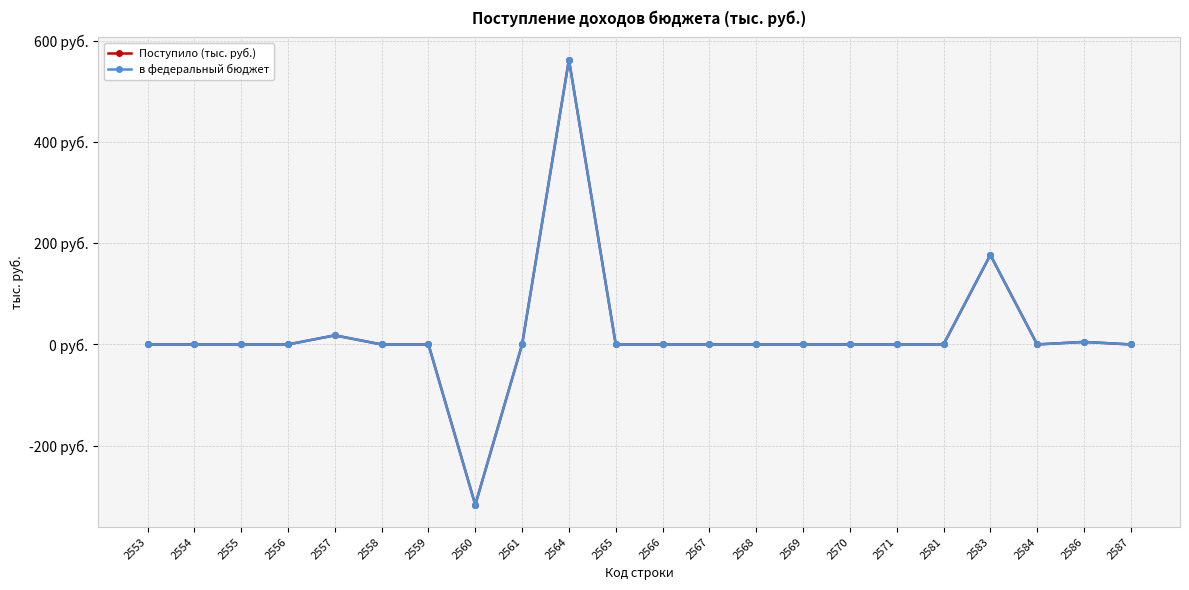

True or false: в федеральный бюджет has a value of 0 at 2561.

True